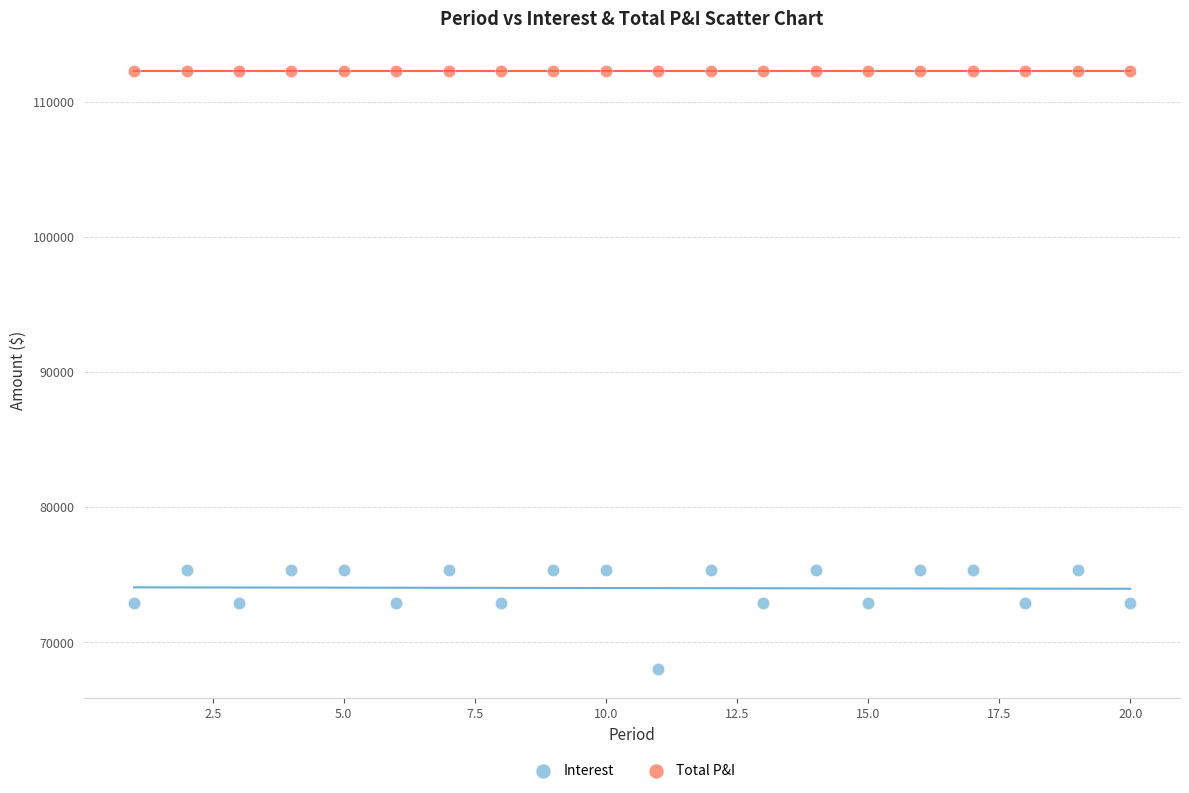

Which series contains the highest Y value?

Total P&I